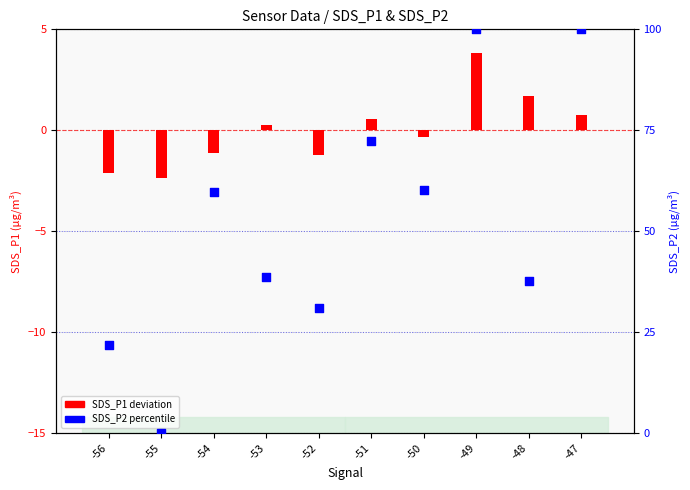

Is the value of SDS_P2 percentile at -50 greater than the value of SDS_P1 deviation at -50?

Yes